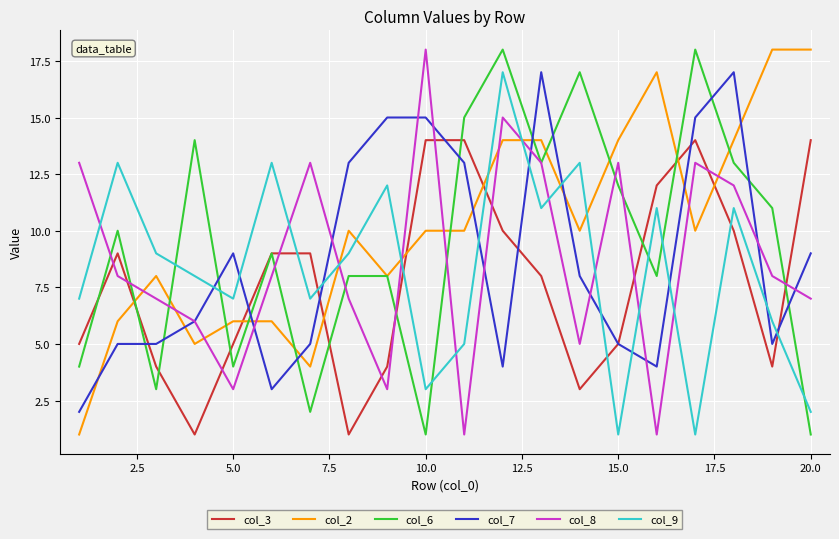

What is the greatest value displayed?

18